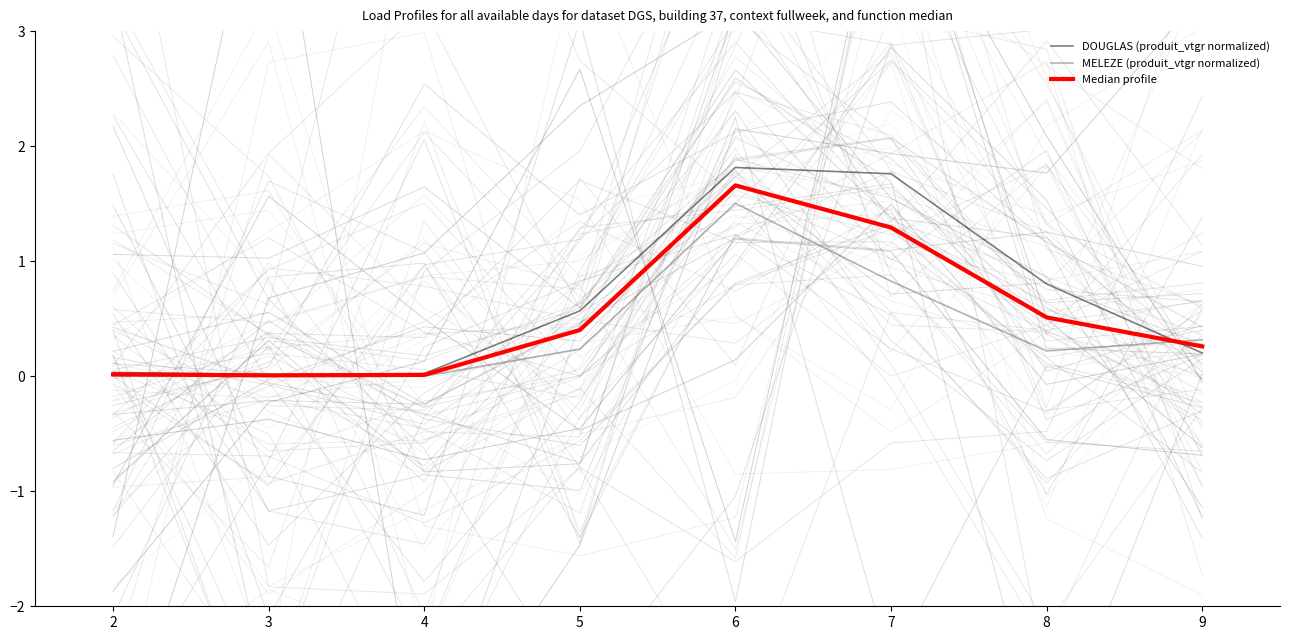

Count the number of data series in this chart.

3